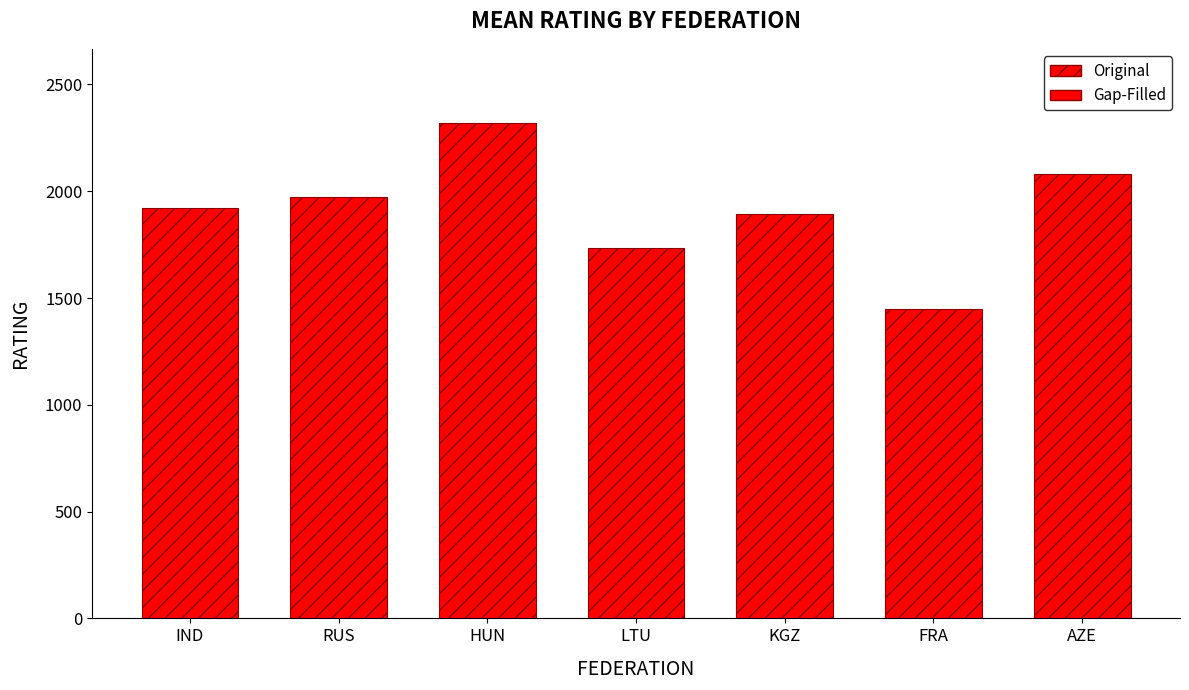

What is the label of the 7th bar from the right?

IND